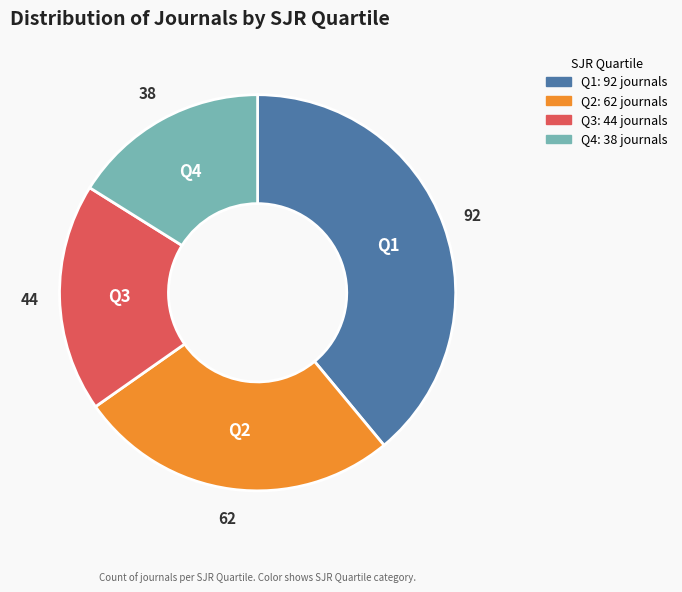

Rank the categories by value from lowest to highest.

Q4, Q3, Q2, Q1